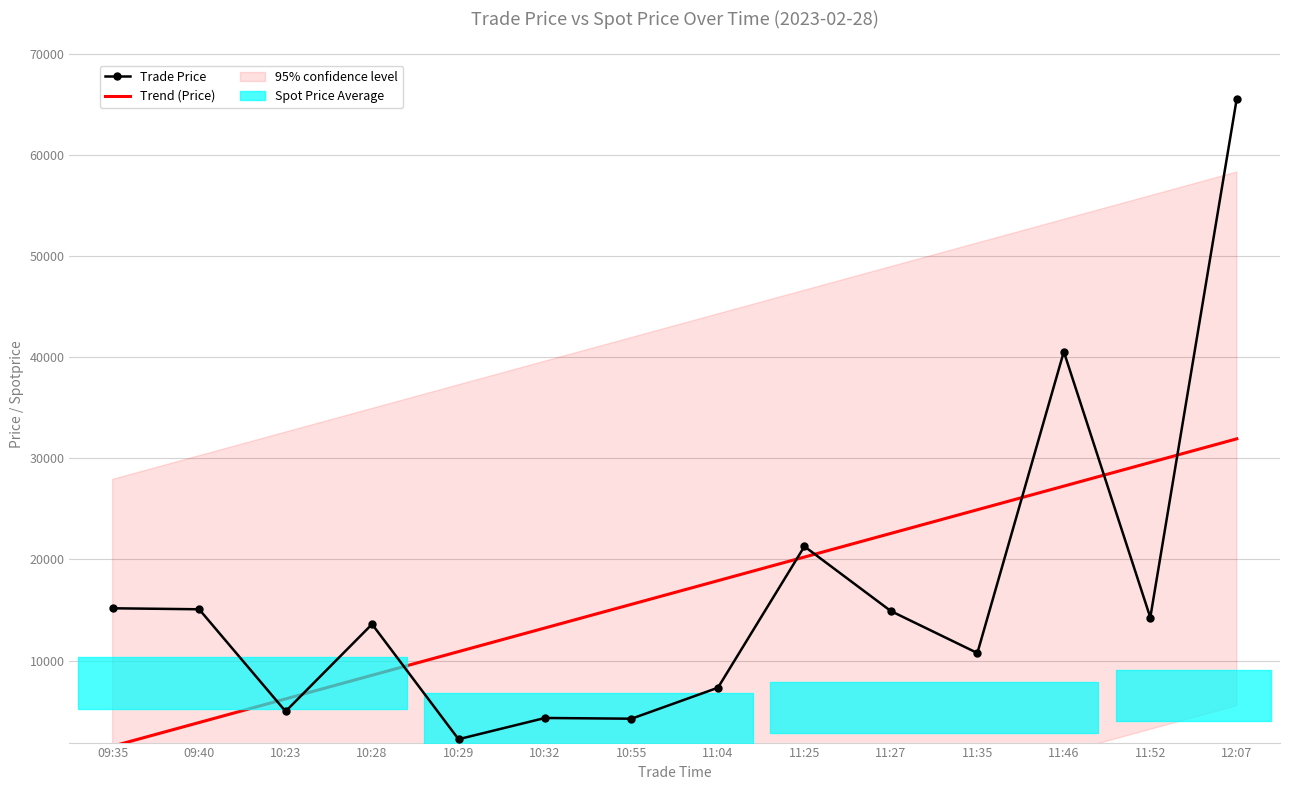

What is the value of the Trade Price point at the 6th from the left?

4325.0